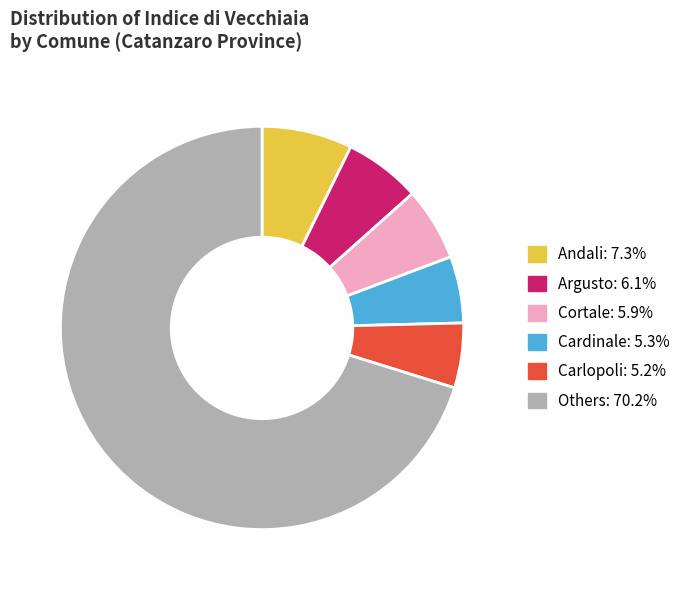

Does any single category account for the majority?

Yes